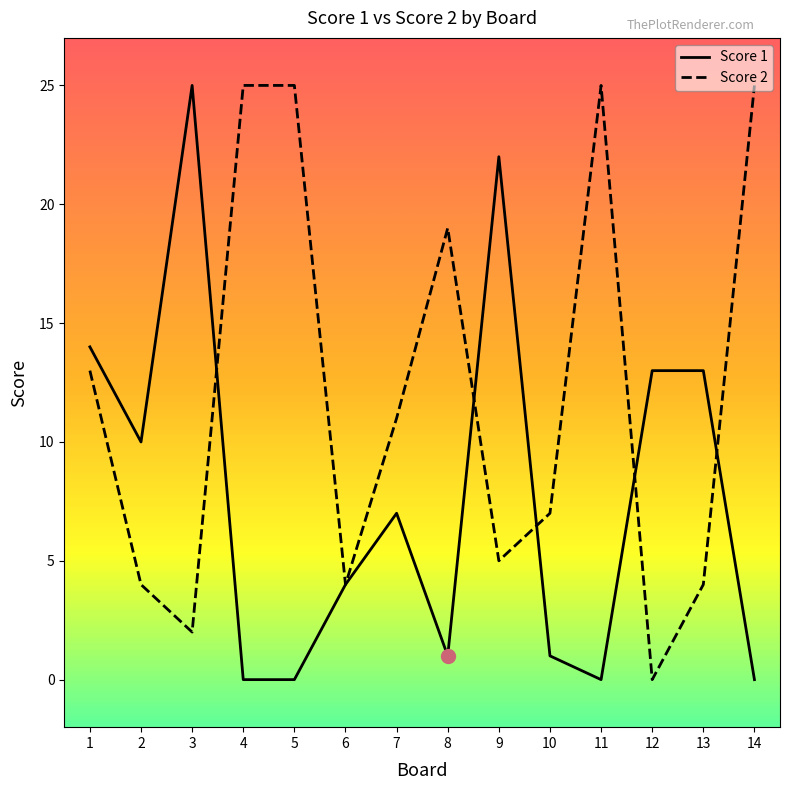

The Score 2 series shows 4 at 2. True or false?

True